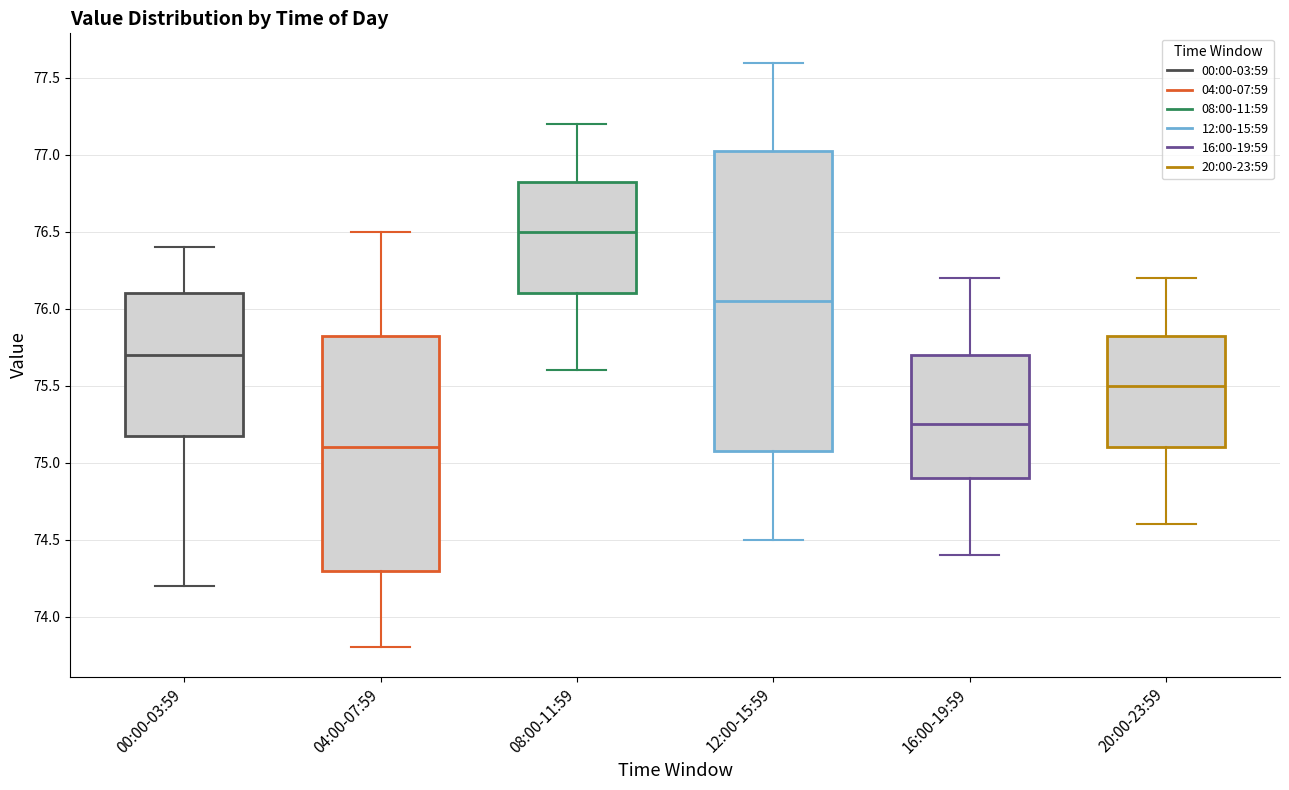

Reading left to right, transcribe this box plot: for each box, give where its median line is, the range the box spans, and where its two whiskers end, as read against the y-axis. The values are not printed on the chart, so give them approximately, as read against the axis.

00:00-03:59: median 75.70, box 75.20 to 76.10, whiskers 74.20 to 76.40
04:00-07:59: median 75.10, box 74.30 to 75.85, whiskers 73.80 to 76.50
08:00-11:59: median 76.50, box 76.10 to 76.85, whiskers 75.60 to 77.20
12:00-15:59: median 76.05, box 75.10 to 77.05, whiskers 74.50 to 77.60
16:00-19:59: median 75.25, box 74.90 to 75.70, whiskers 74.40 to 76.20
20:00-23:59: median 75.50, box 75.10 to 75.85, whiskers 74.60 to 76.20